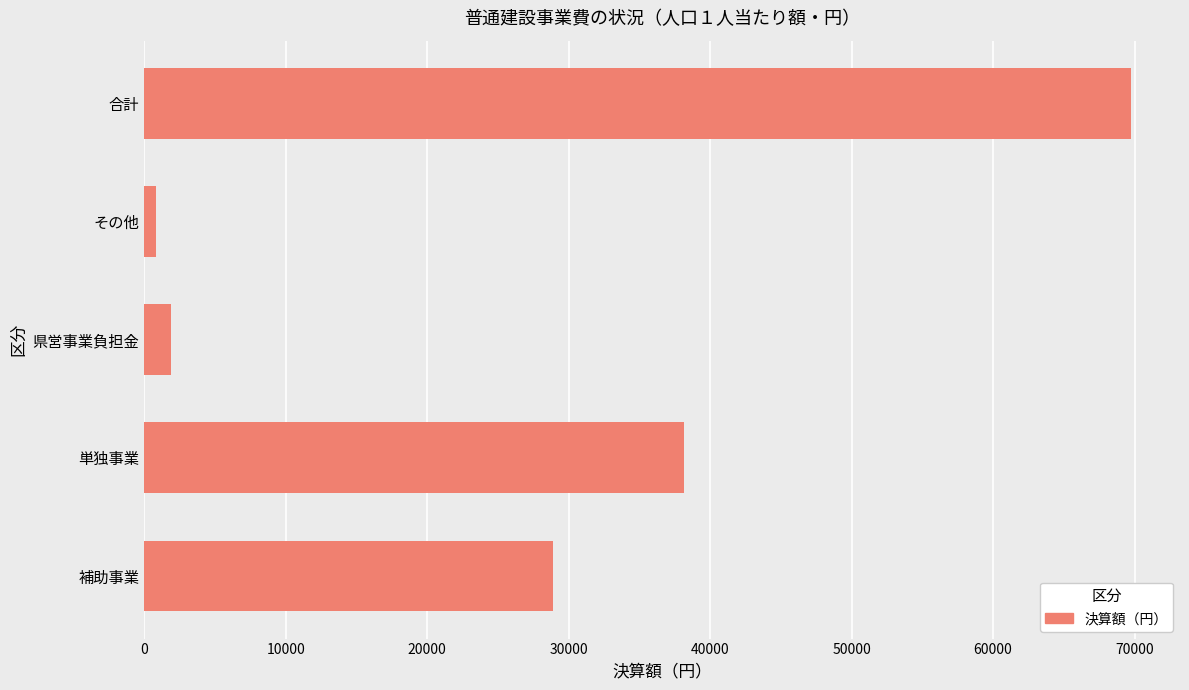

What is the approximate value at 合計?

69729